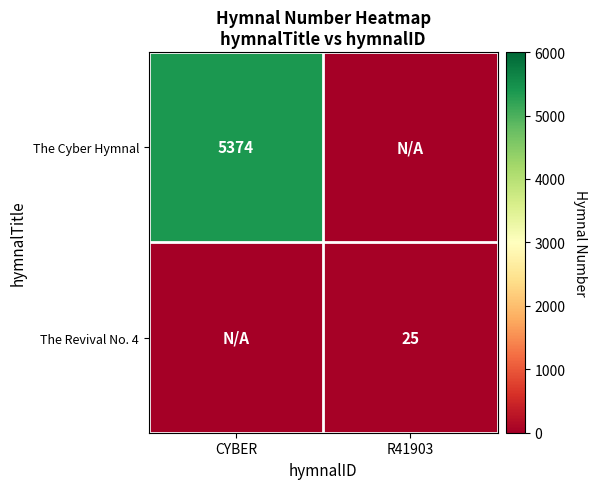

How many categories are shown in the chart?

2